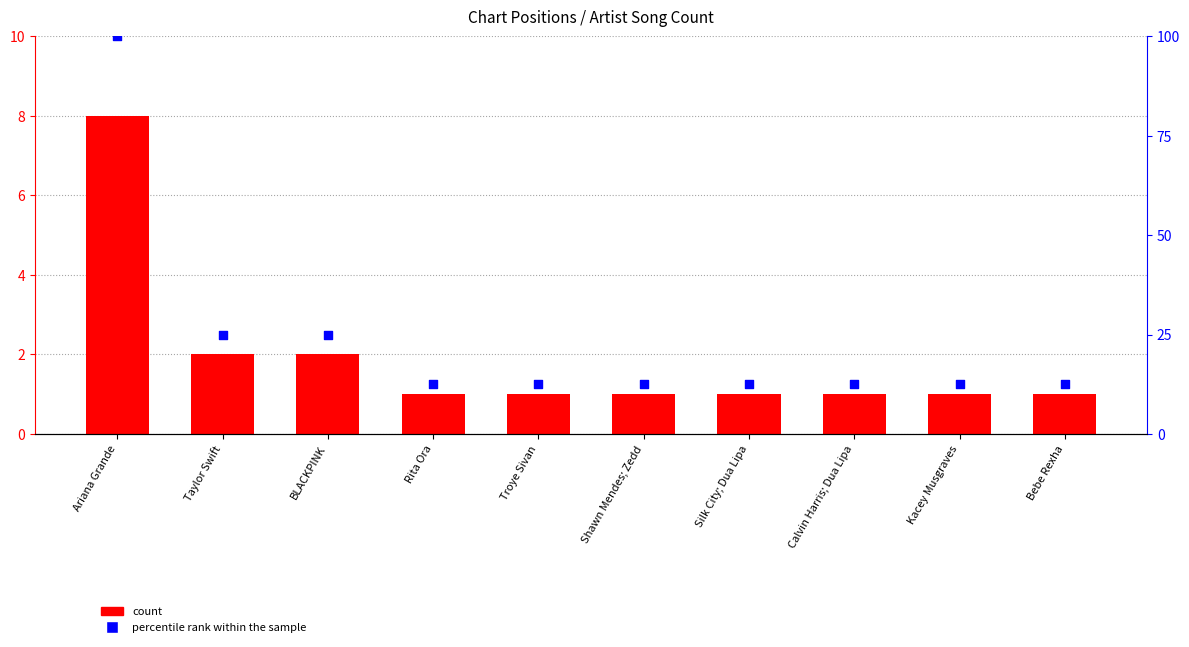

What are all the series names shown in the legend?

count, percentile rank within the sample